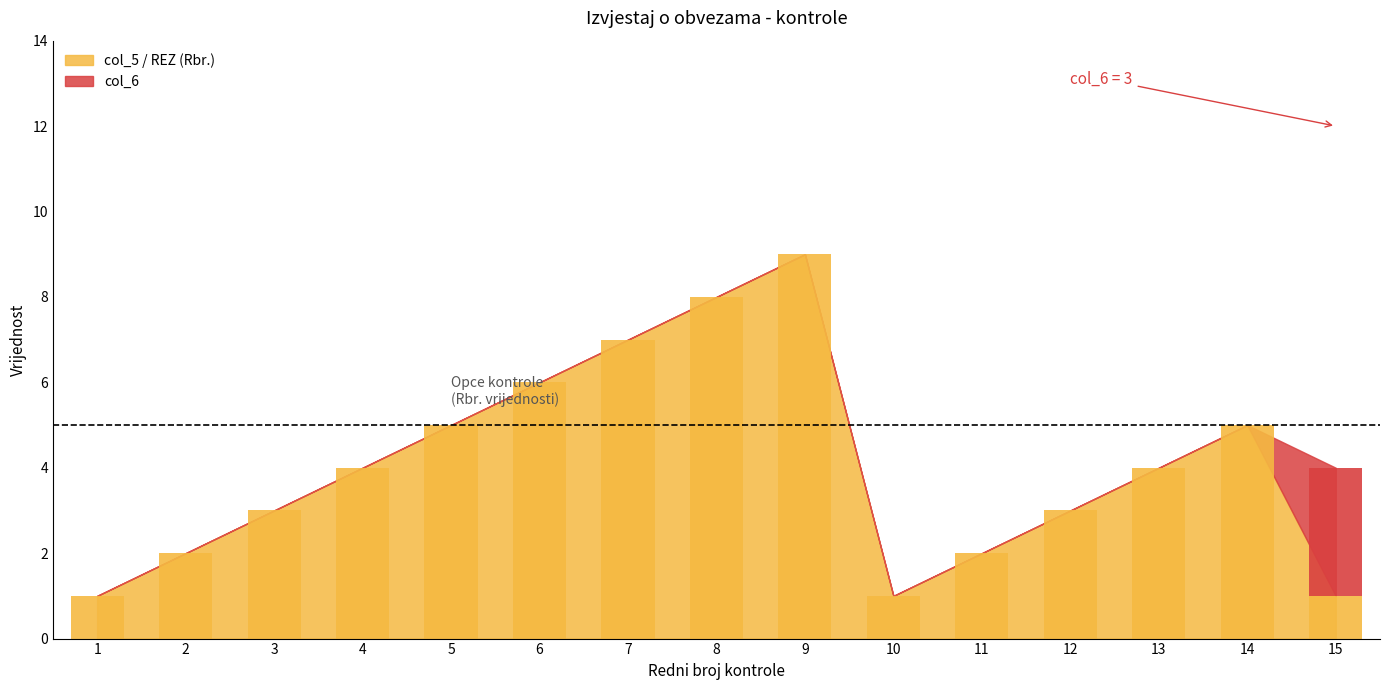

What is the total value across all series at 15?

4